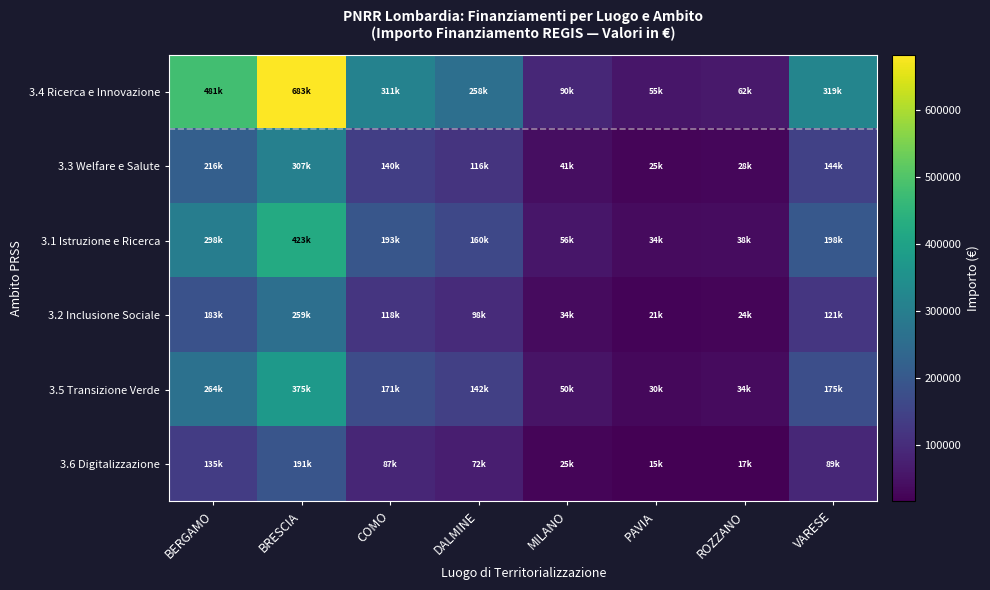

What is the total value across all series at ROZZANO?

203564.8